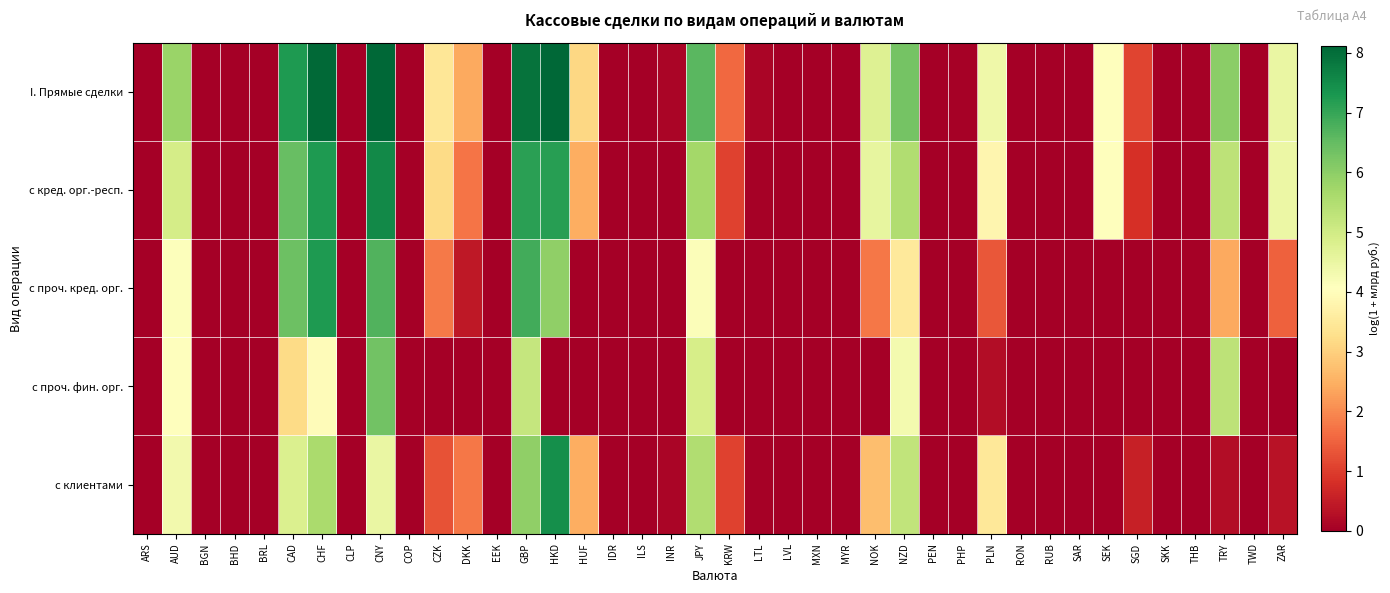

At which category does the chart reach its peak across all series?

HKD